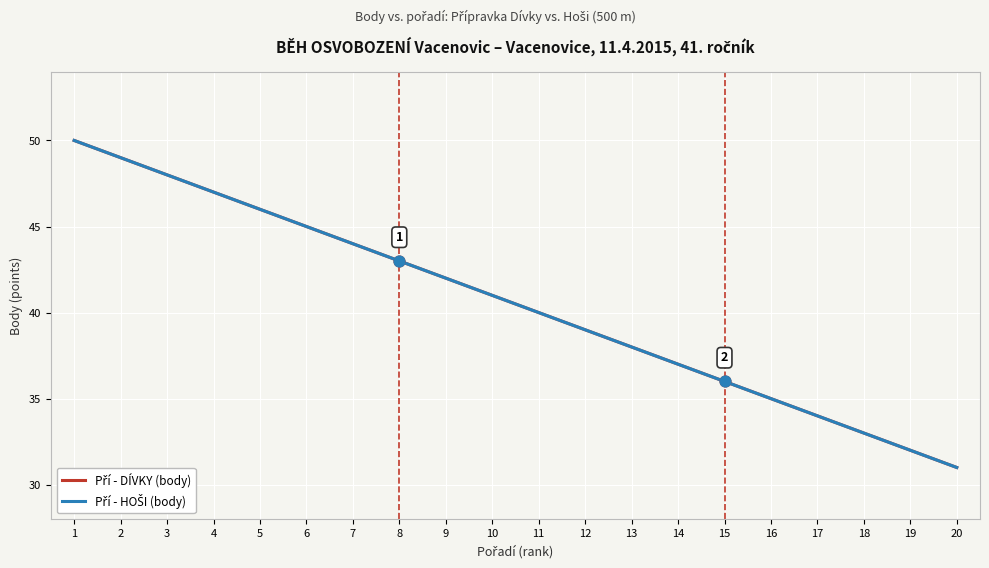

Does the chart have visible grid lines?

Yes